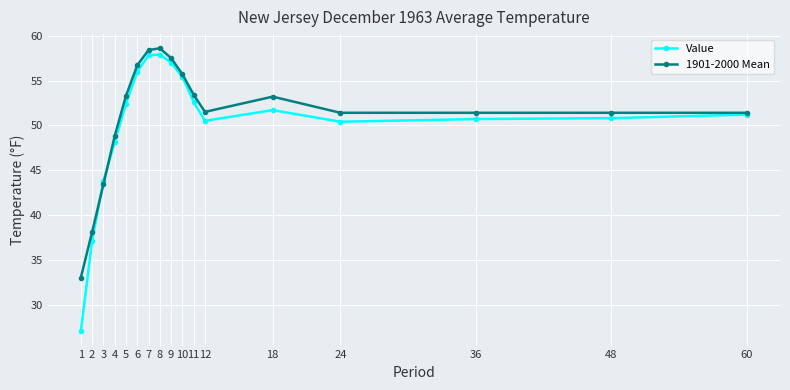

What is the spread (max minus min) of values at 24?

1.0